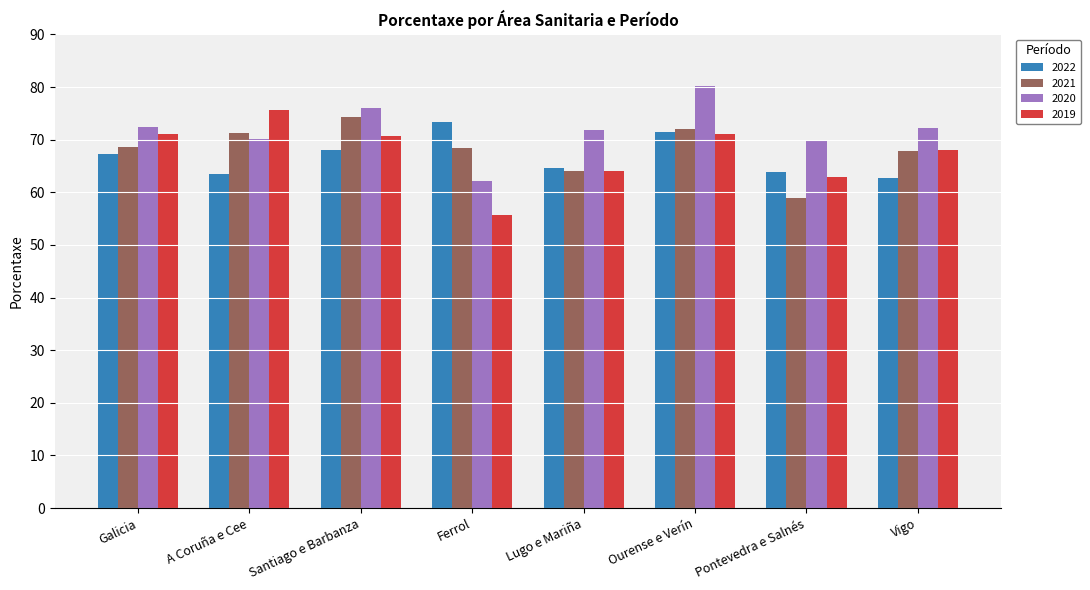

How many data points in 2022 are above 67?

4